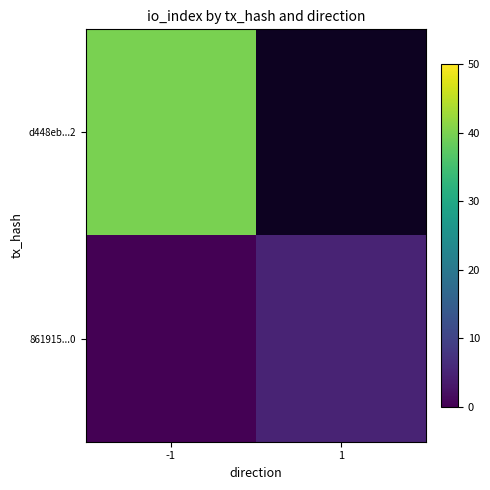

What is the difference between the maximum and minimum values in the 861915...0 series?

5.0